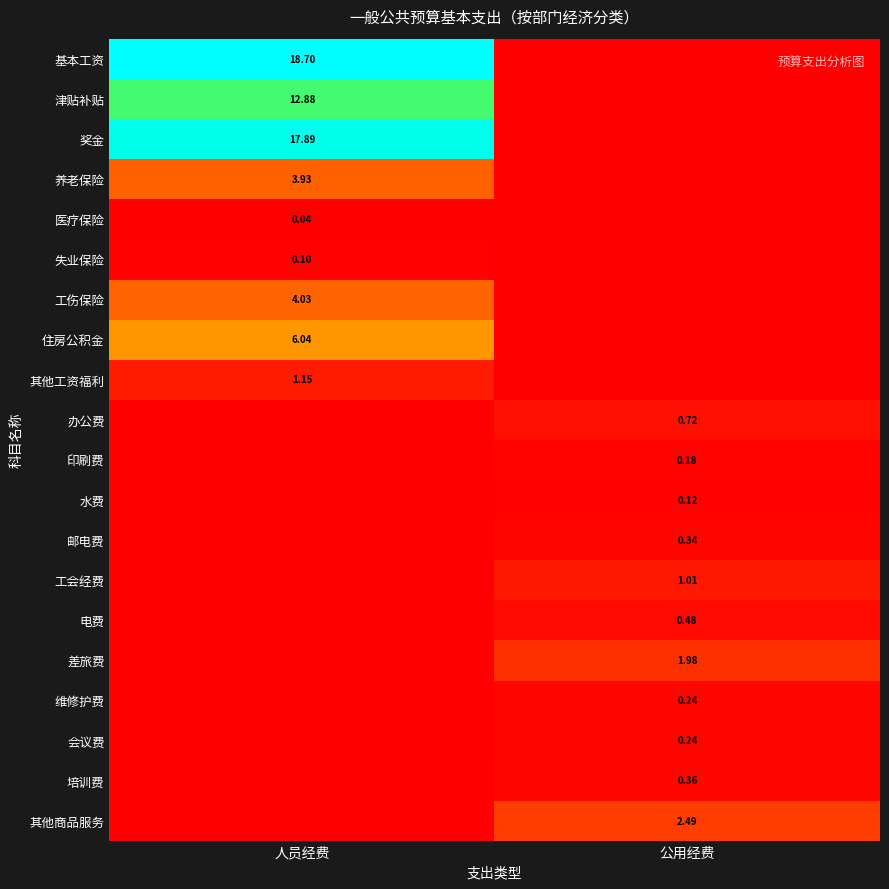

At which label does 邮电费 reach its peak?

公用经费